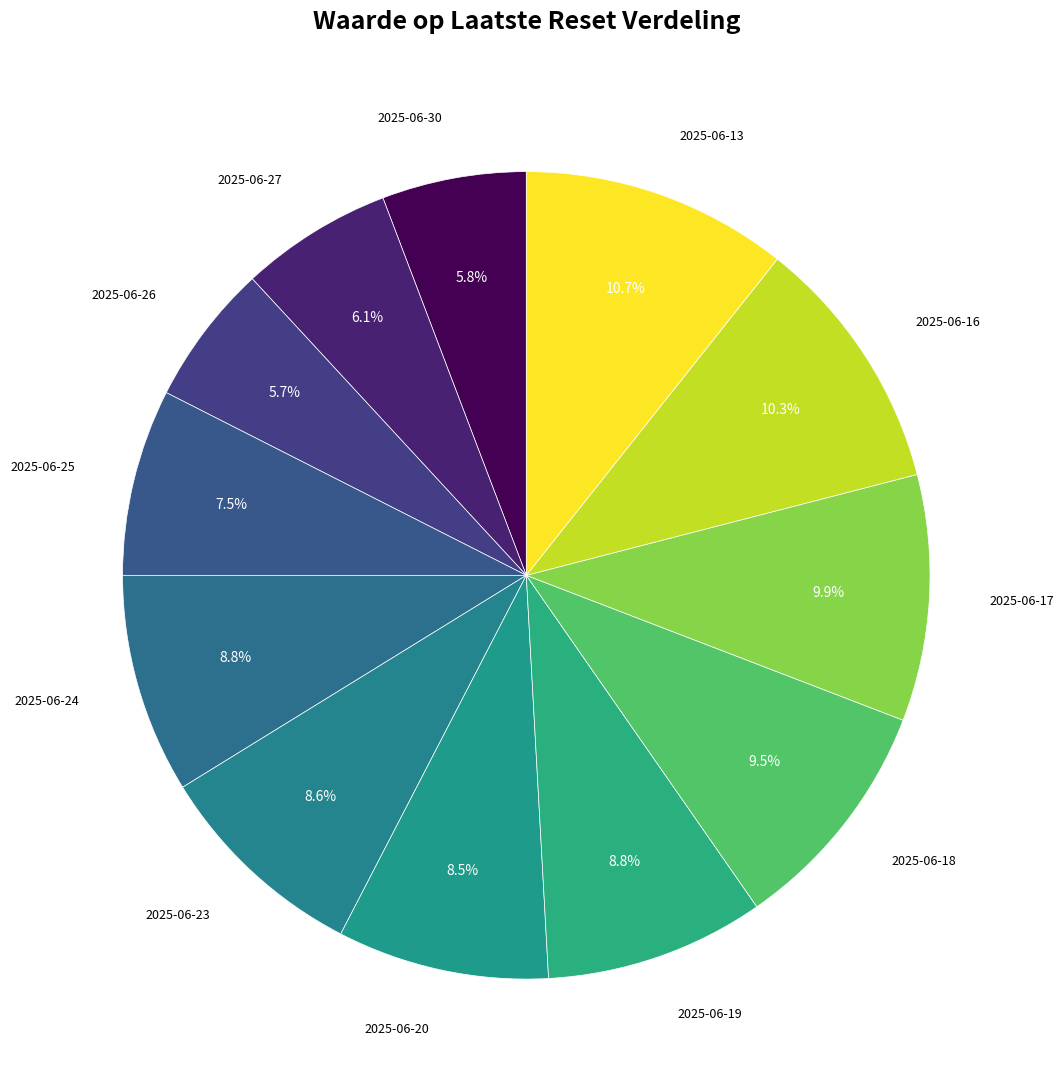

Rank the categories by value from highest to lowest.

2025-06-13, 2025-06-16, 2025-06-17, 2025-06-18, 2025-06-24, 2025-06-19, 2025-06-23, 2025-06-20, 2025-06-25, 2025-06-27, 2025-06-30, 2025-06-26